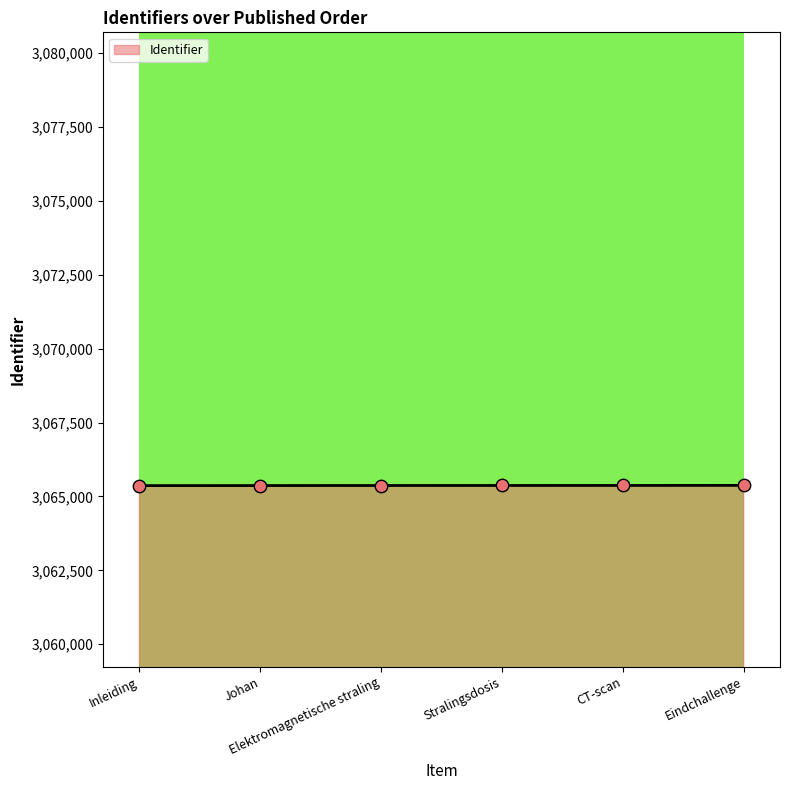

What is the change in value from Elektromagnetische straling to Eindchallenge?

+4